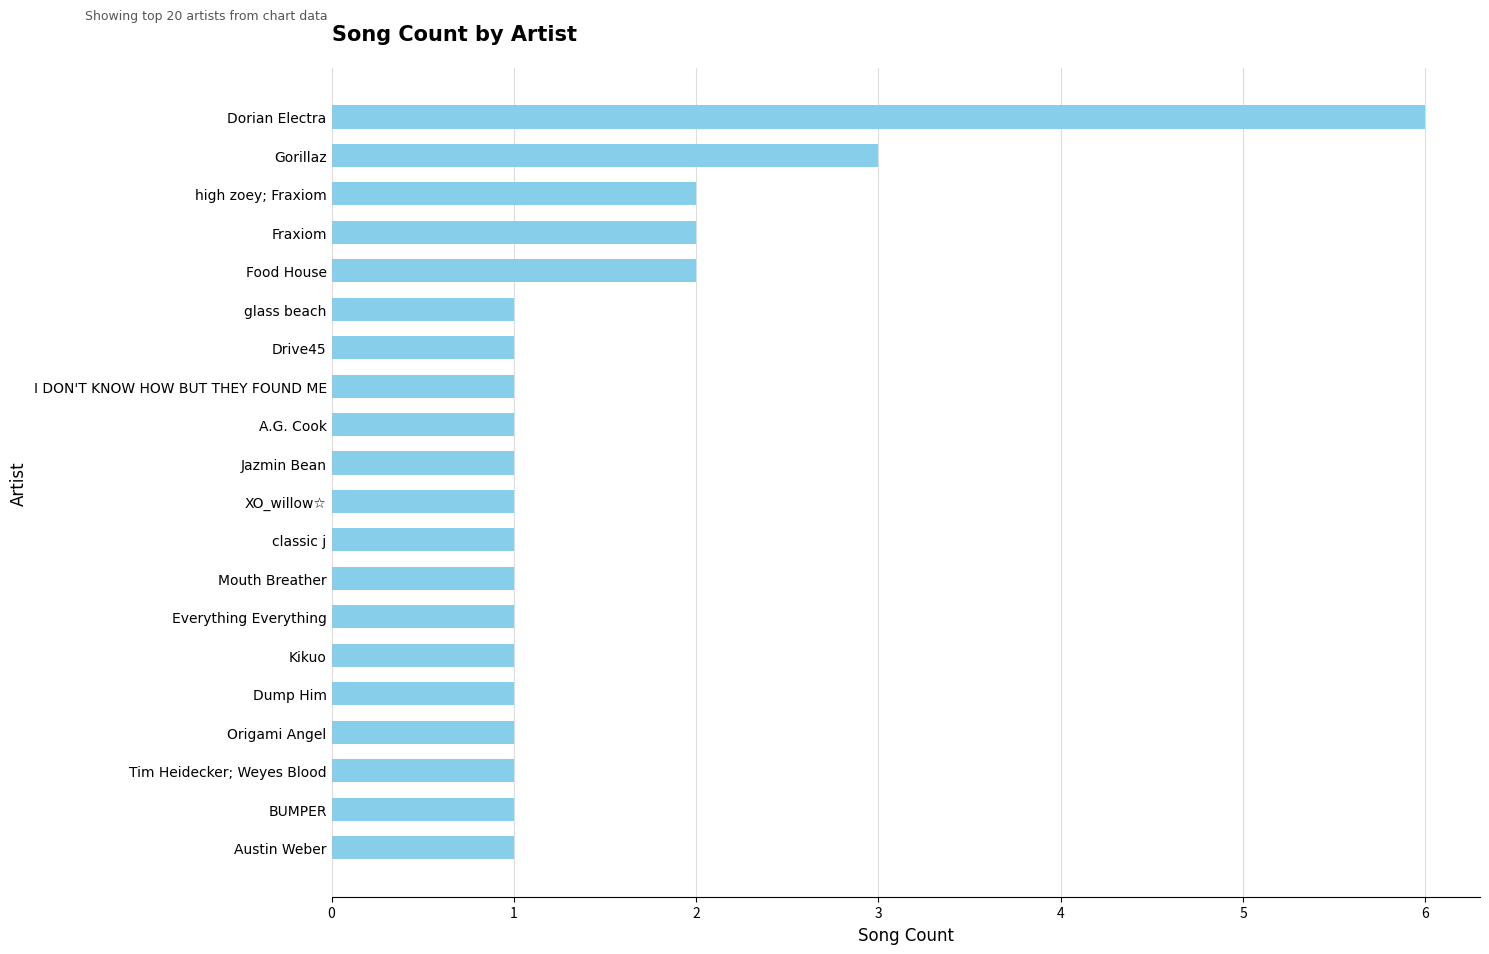

Which has a higher value, high zoey; Fraxiom or XO_willow☆?

high zoey; Fraxiom